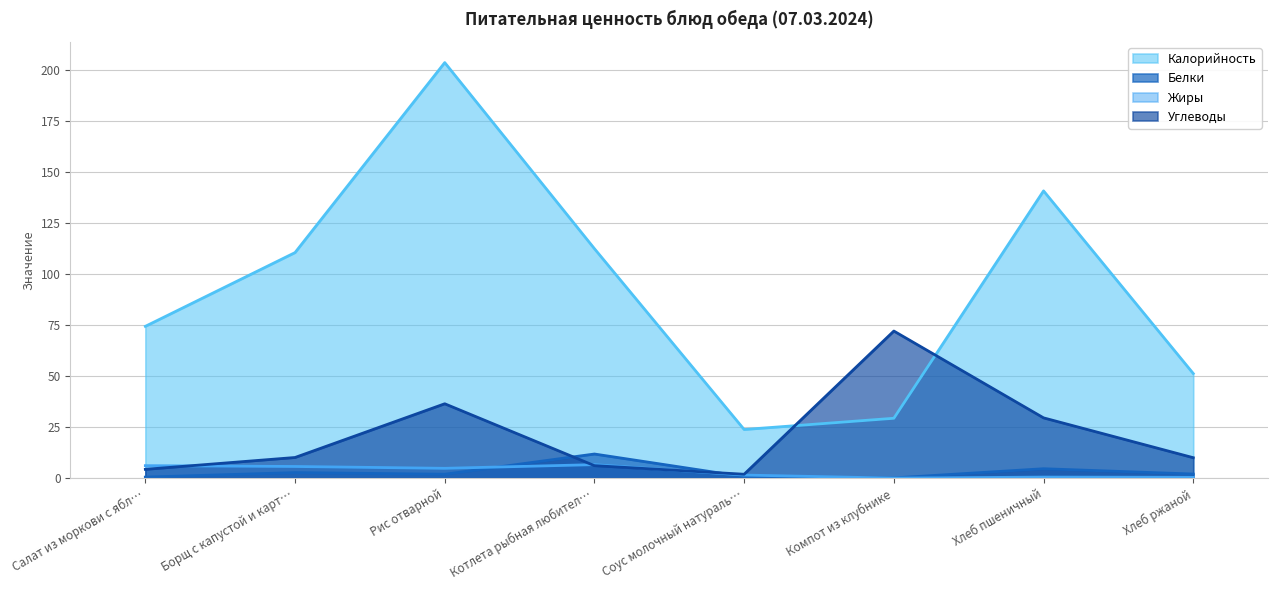

Between Рис отварной and Хлеб пшеничный, which series saw the biggest shift?

Калорийность